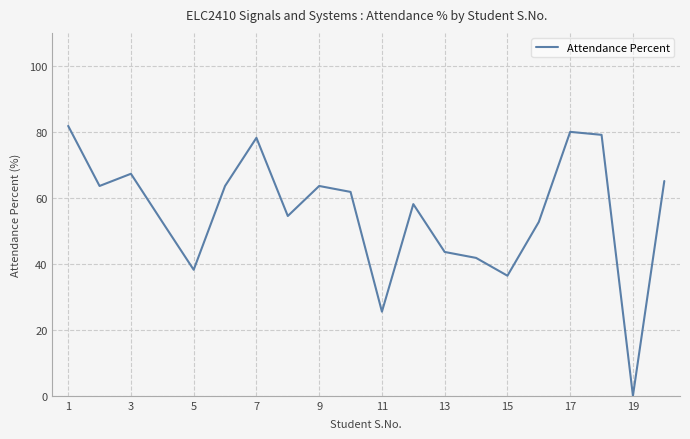

Does the chart have visible grid lines?

Yes